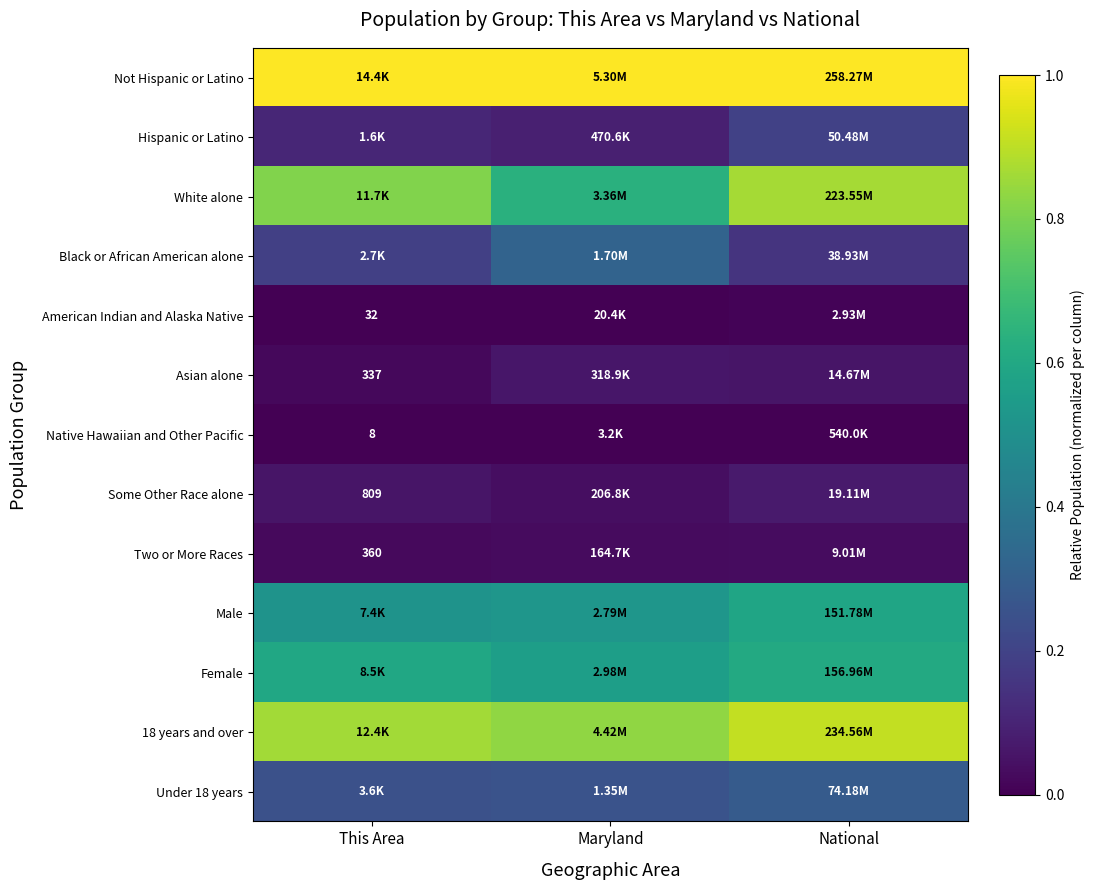

Rank the series at This Area from lowest to highest value.

Native Hawaiian and Other Pacific, American Indian and Alaska Native, Asian alone, Two or More Races, Some Other Race alone, Hispanic or Latino, Black or African American alone, Under 18 years, Male, Female, White alone, 18 years and over, Not Hispanic or Latino